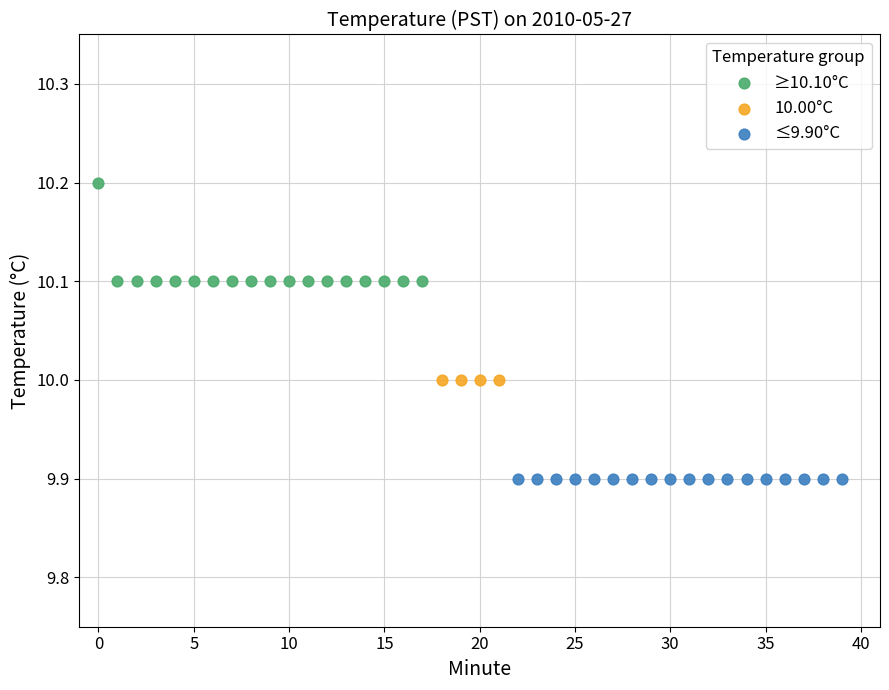

Which series reaches the minimum Y coordinate?

≤9.90°C